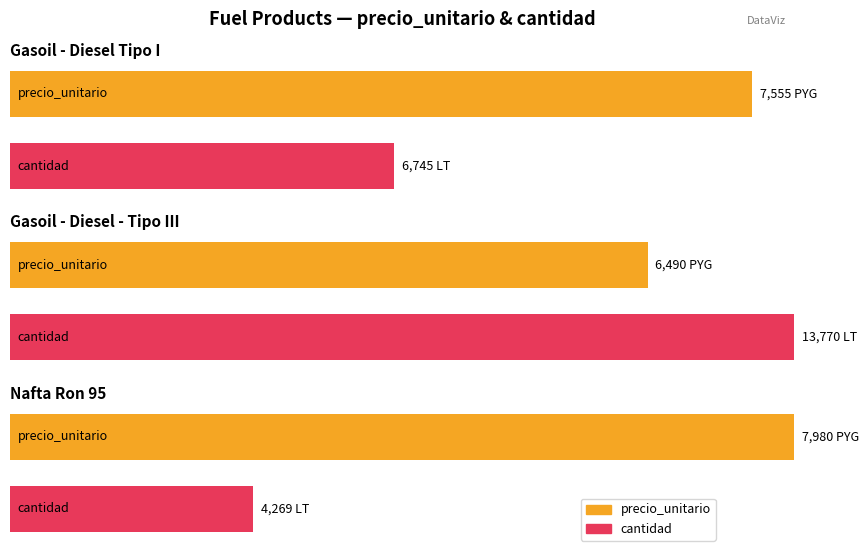

What is the sum of the precio_unitario values at Gasoil - Diesel - Tipo III and Gasoil - Diesel Tipo I?

14045